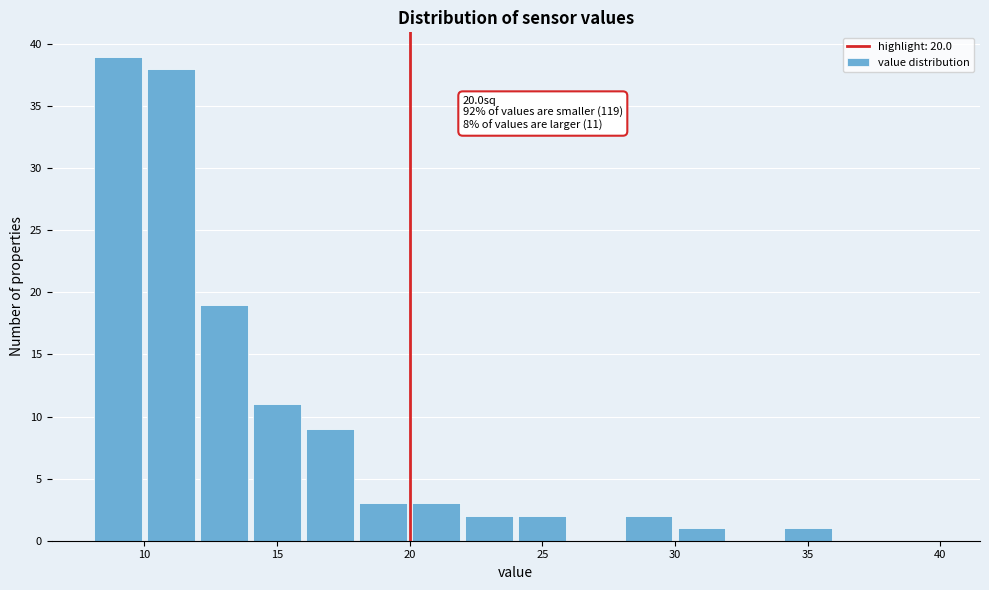

Which range on the x-axis has the tallest bar?

8 to 10